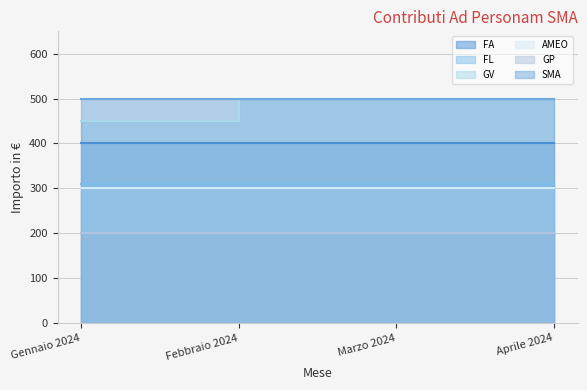

Which label corresponds to the largest value in the chart?

Febbraio 2024